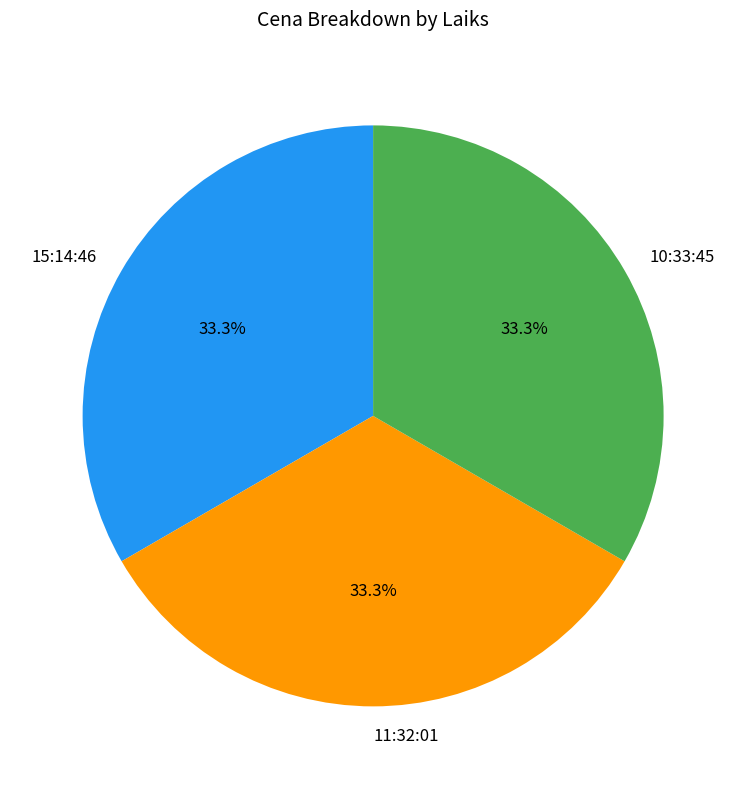

What is the ratio of the value at 15:14:46 to the value at 10:33:45?

1.0